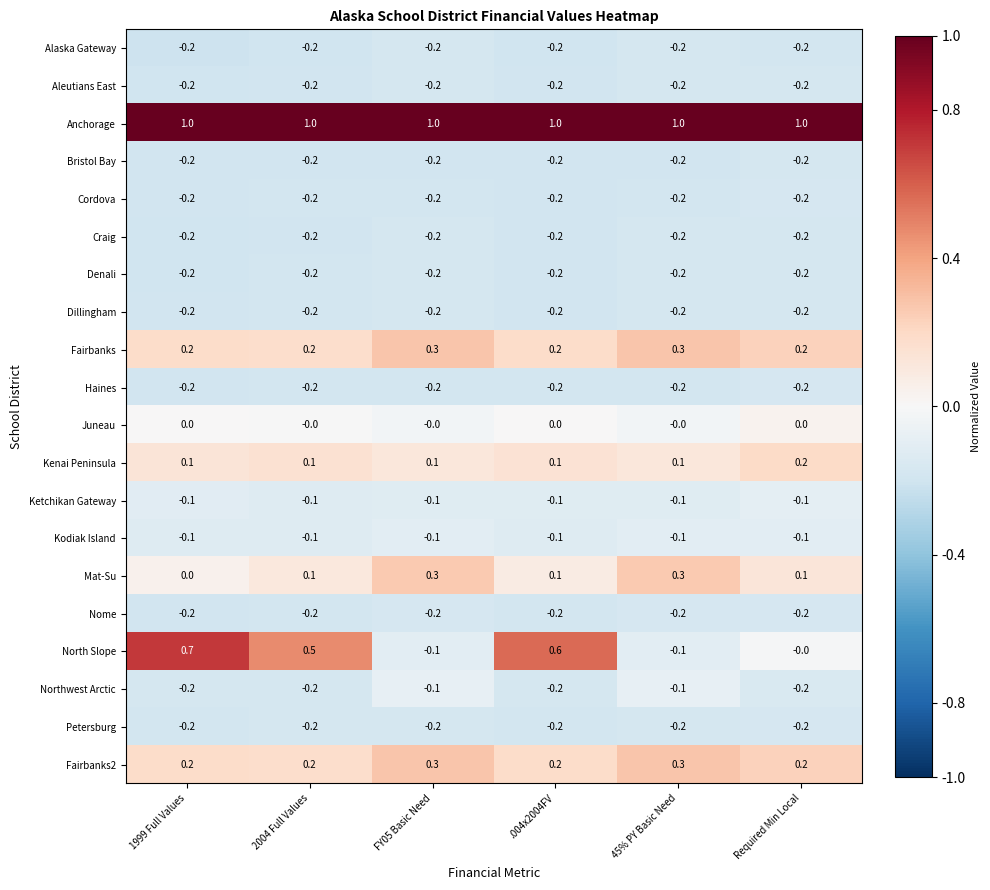

What is the sum of all Mat-Su values?

0.9